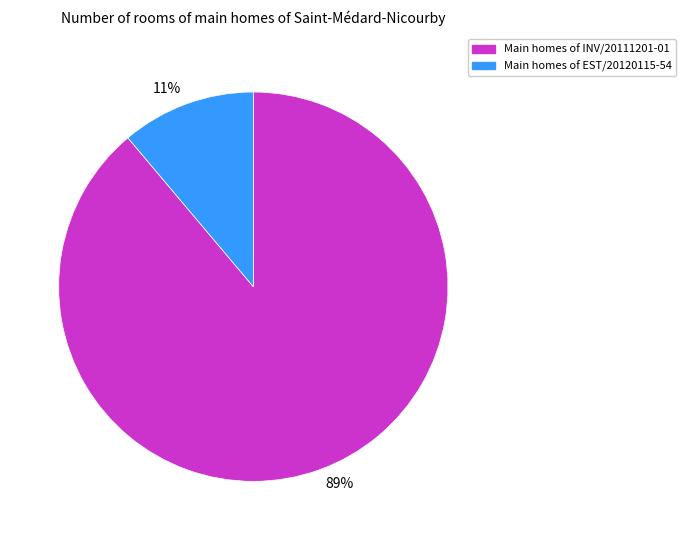

Between 89% and 11%, which is larger?

89%